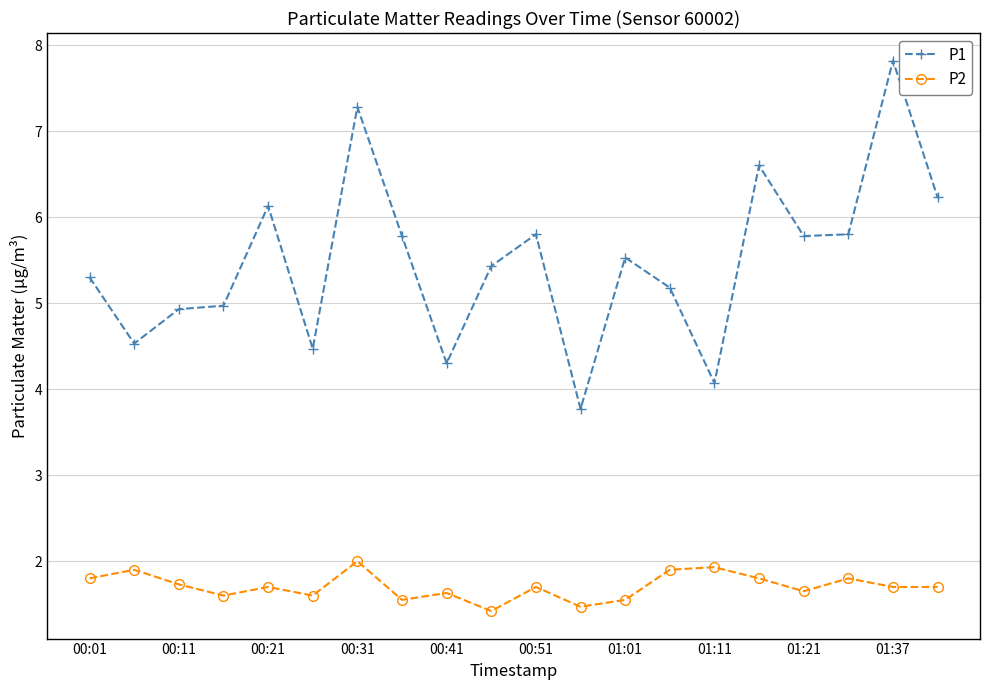

What is the value of the P2 point at the 4th from the left?

1.6